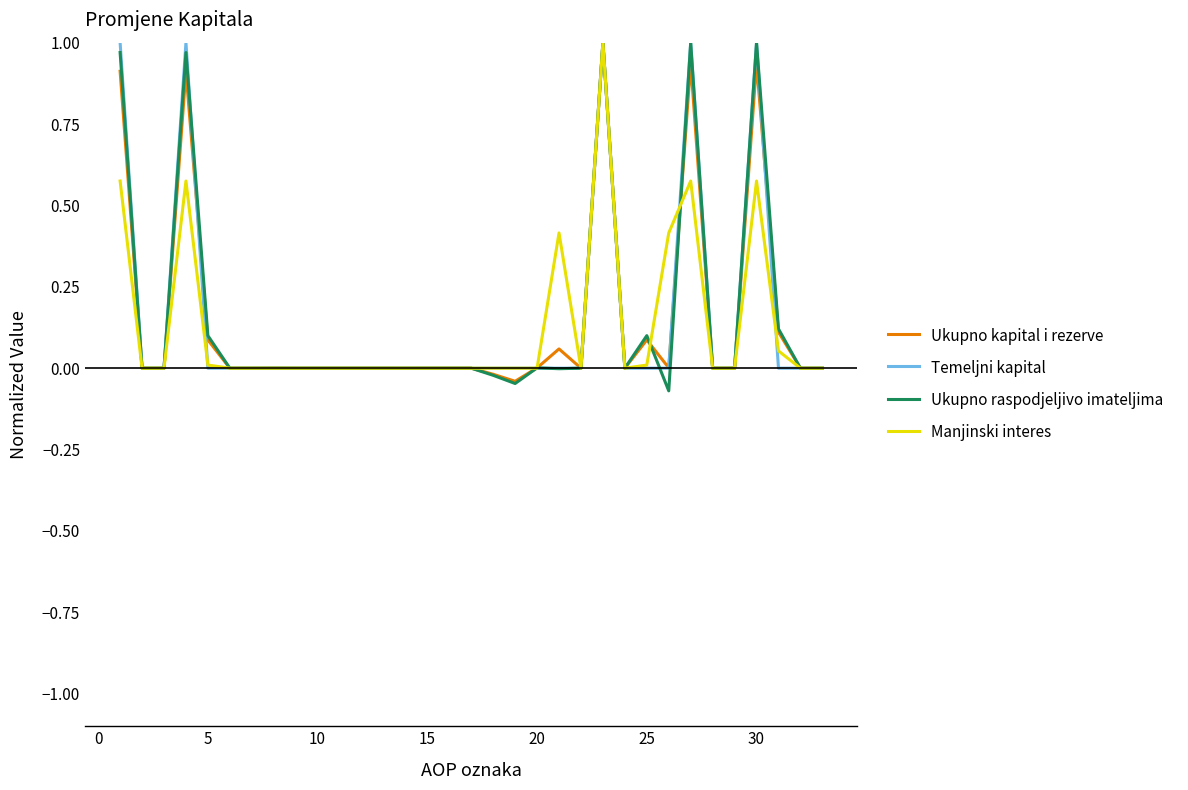

What are all the series names shown in the legend?

Ukupno kapital i rezerve, Temeljni kapital, Ukupno raspodjeljivo imateljima, Manjinski interes